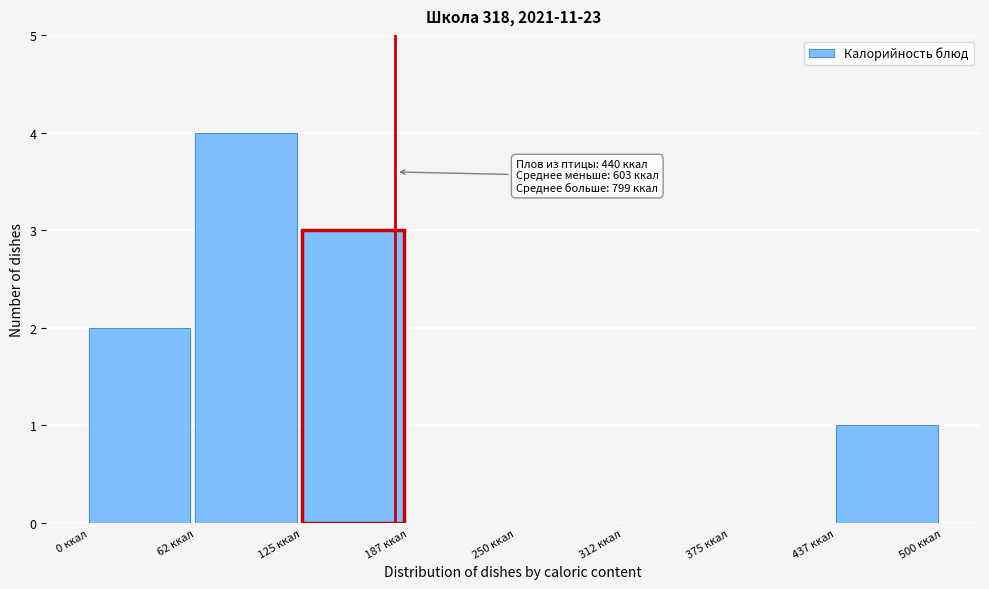

Over which range of the x-axis is the bar tallest?

60 to 130